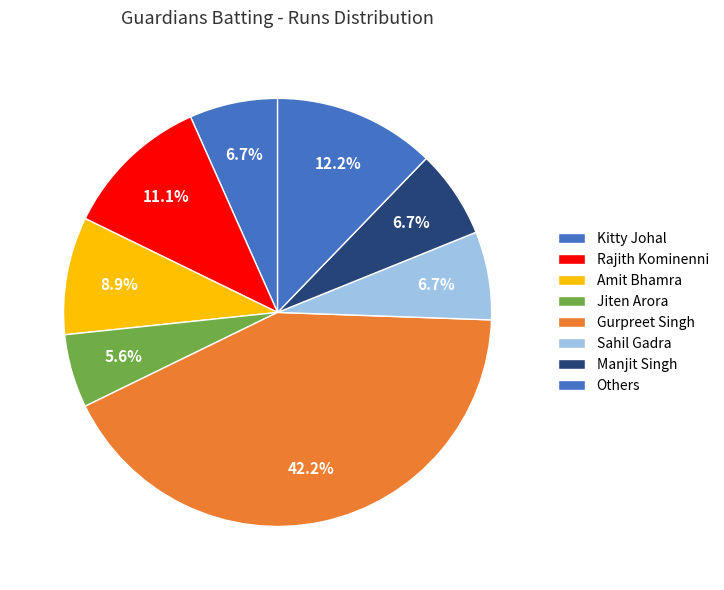

Count the number of slices in the pie.

8